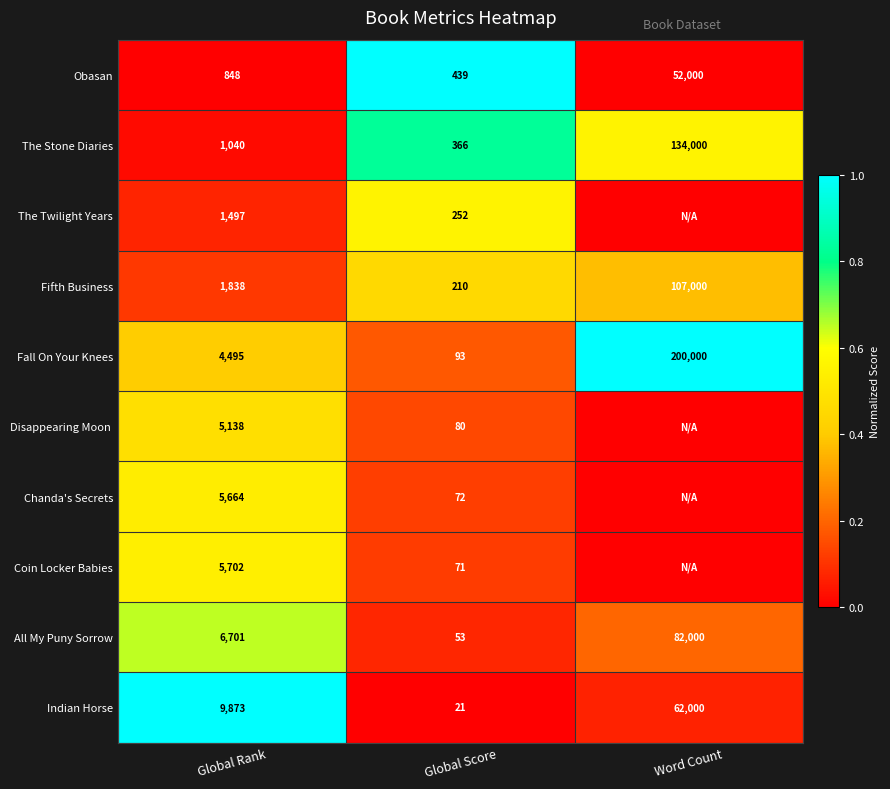

At which label is All My Puny Sorrow closest to 41026?

Global Rank